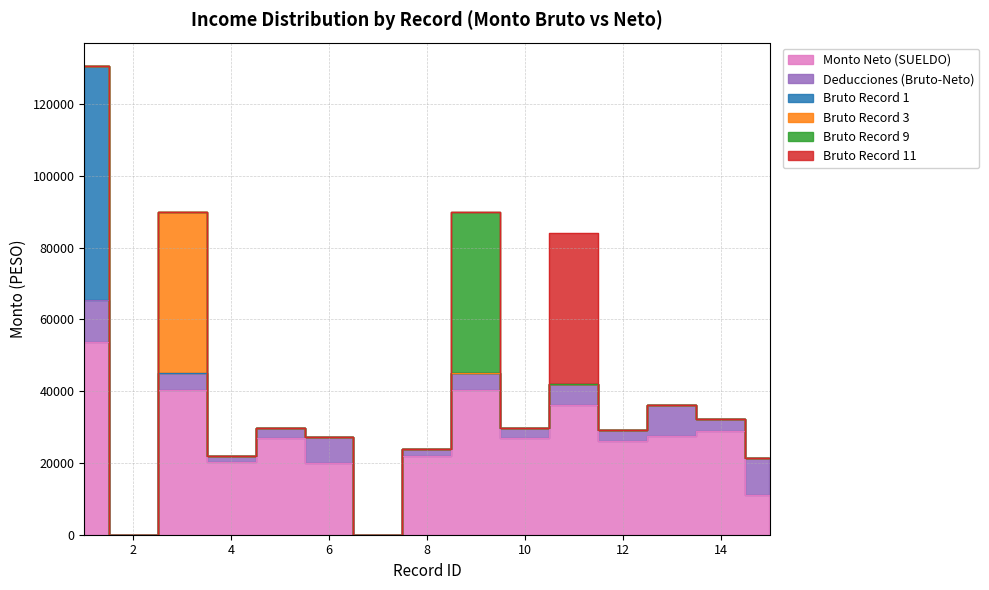

Between 10 and 3, which is larger?

3